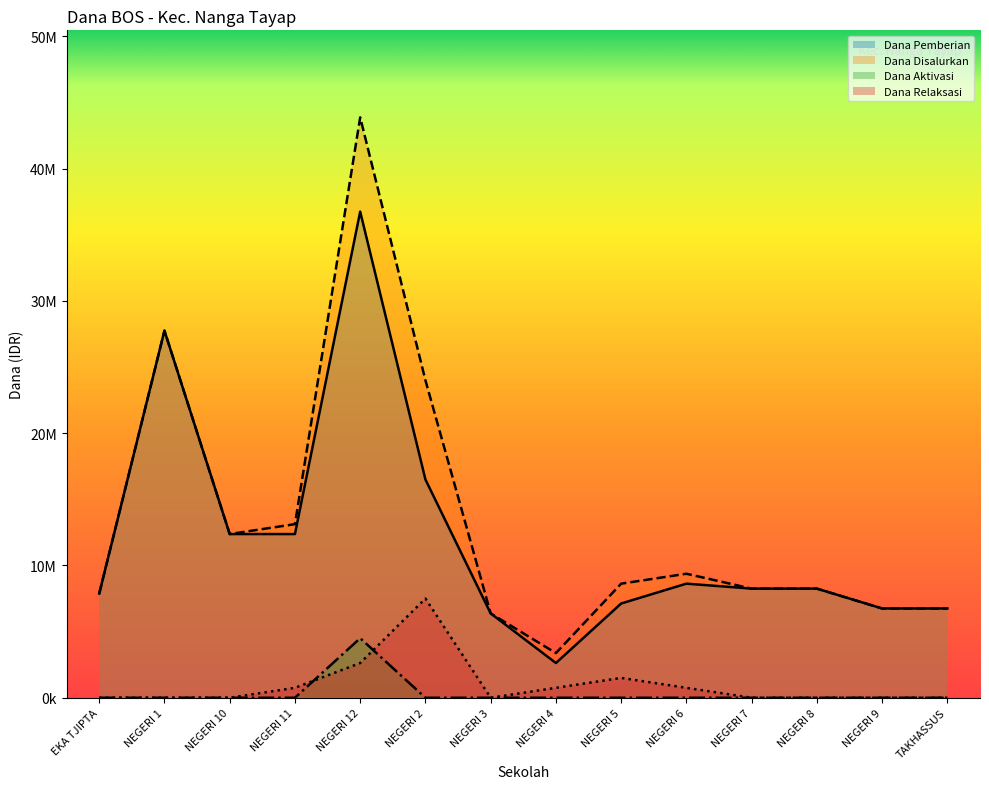

True or false: Dana Pemberian and Dana Aktivasi intersect in this chart.

False